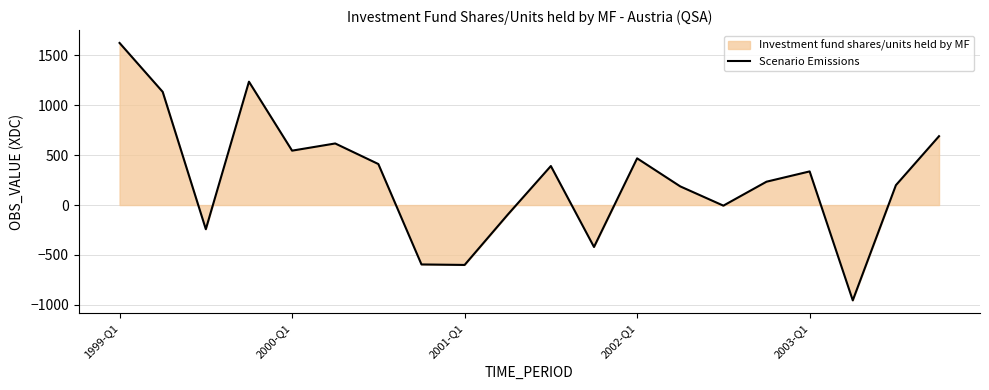

Which category has the highest value across all series?

1999-Q1